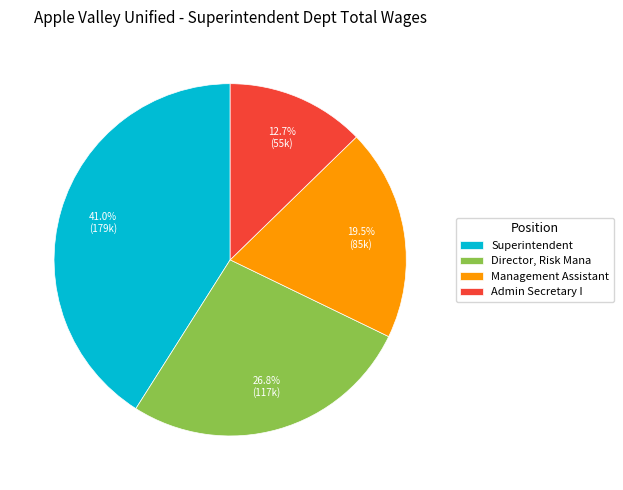

True or false: Superintendent accounts for 41% of the total.

True